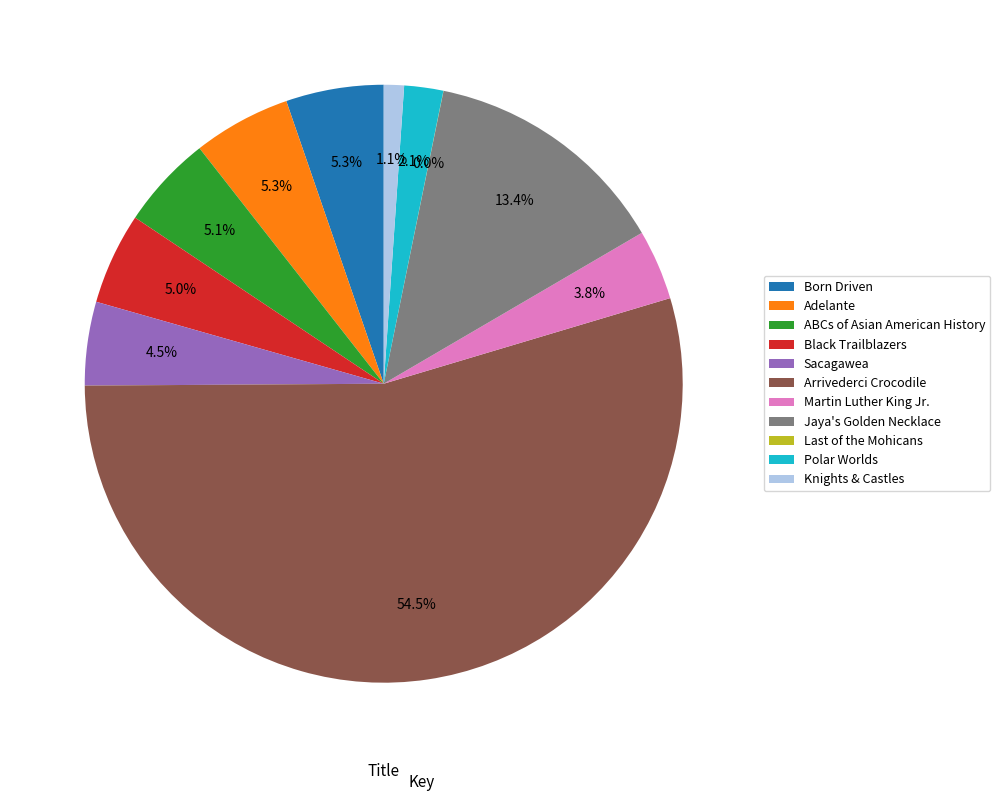

What is the ratio of the value at Born Driven to the value at Martin Luther King Jr.?

1.4